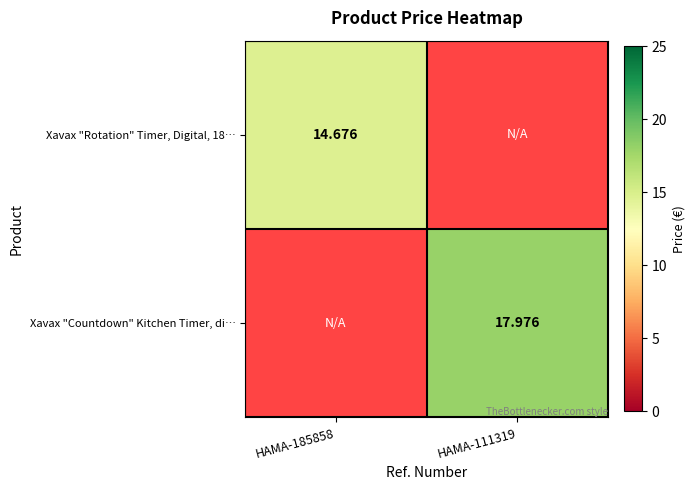

Is the value of Xavax "Rotation" Timer, Digital, 18… at HAMA-185858 greater than the value of Xavax "Countdown" Kitchen Timer, di… at HAMA-185858?

No